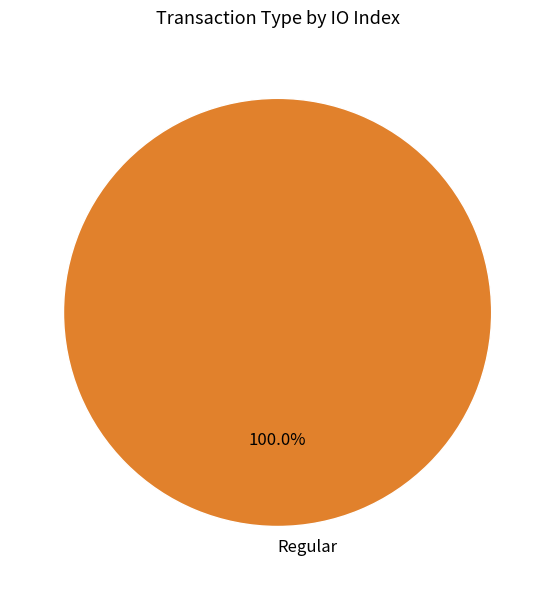

Rank the categories by value from lowest to highest.

Regular